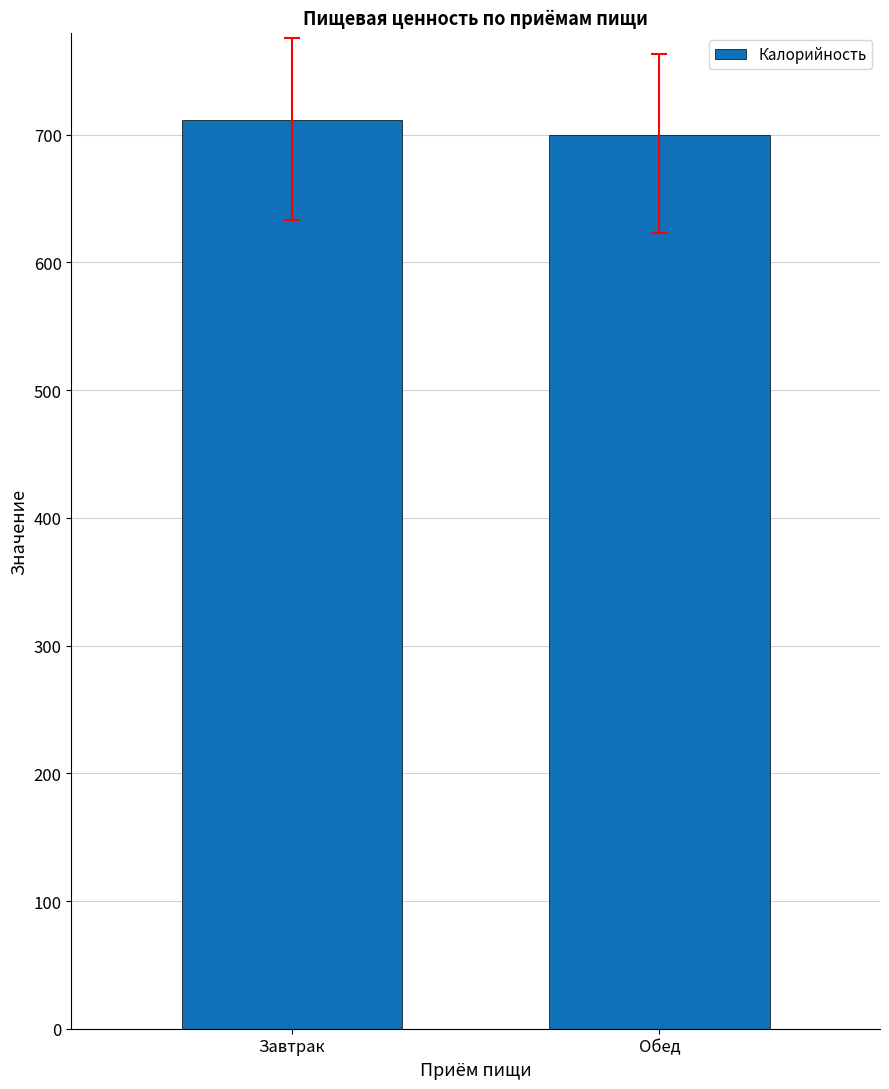

List the labels in order of value, smallest first.

Обед, Завтрак